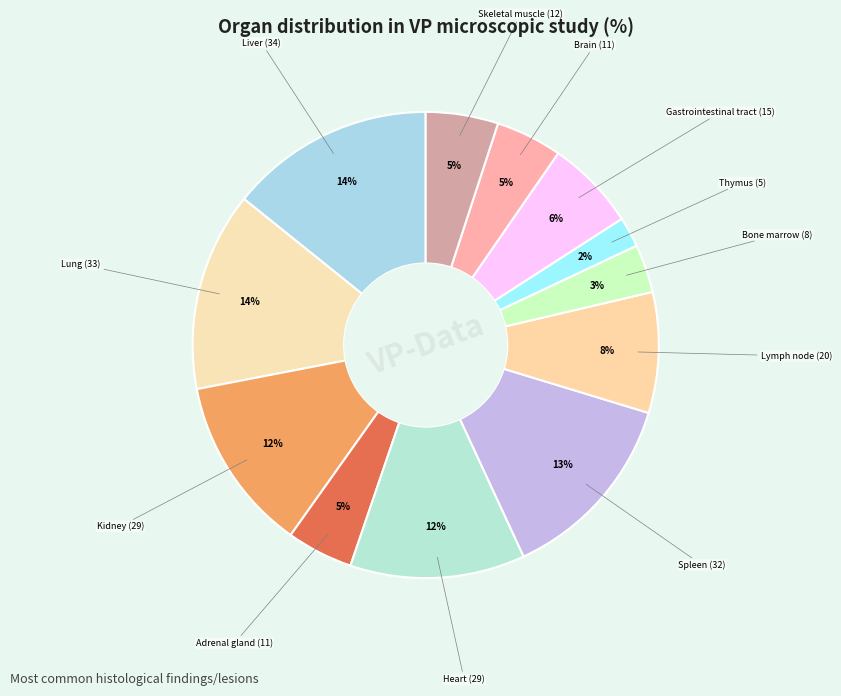

Rank the categories by value from highest to lowest.

Liver (34), Lung (33), Spleen (32), Kidney (29), Heart (29), Lymph node (20), Gastrointestinal tract (15), Skeletal muscle (12), Adrenal gland (11), Brain (11), Bone marrow (8), Thymus (5)